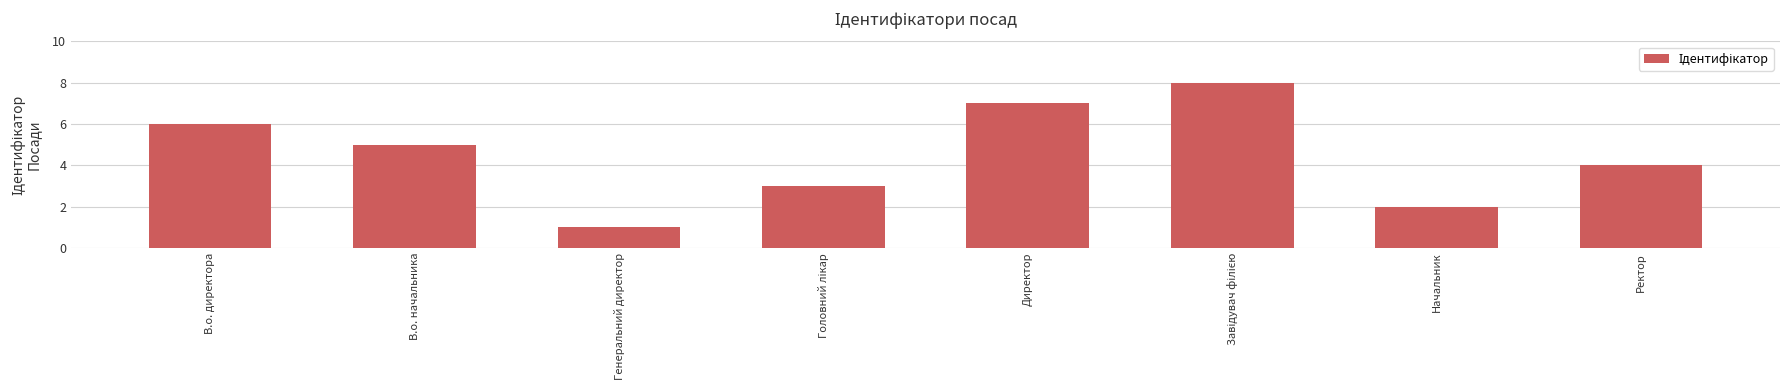

What is the smallest value displayed?

1